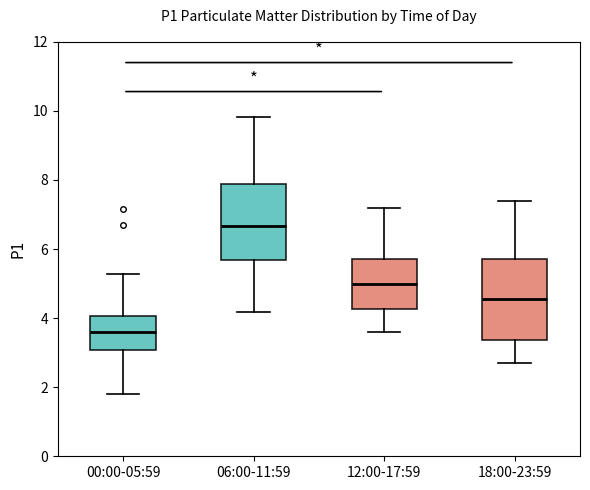

Reading left to right, read every box against the y-axis: the position of its median line, the range the box covers, and the ends of its whiskers. The values are not printed on the chart, so give them approximately, as read against the axis.

00:00-05:59: median 3.6, box 3.0 to 4.0, whiskers 1.8 to 5.2
06:00-11:59: median 6.6, box 5.6 to 7.8, whiskers 4.2 to 9.8
12:00-17:59: median 5.0, box 4.2 to 5.8, whiskers 3.6 to 7.2
18:00-23:59: median 4.6, box 3.4 to 5.8, whiskers 2.8 to 7.4